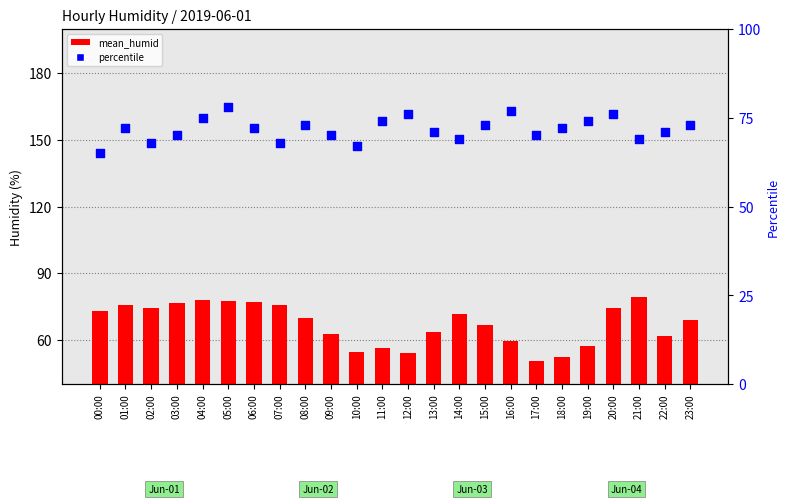

What are all the series names shown in the legend?

mean_humid, percentile